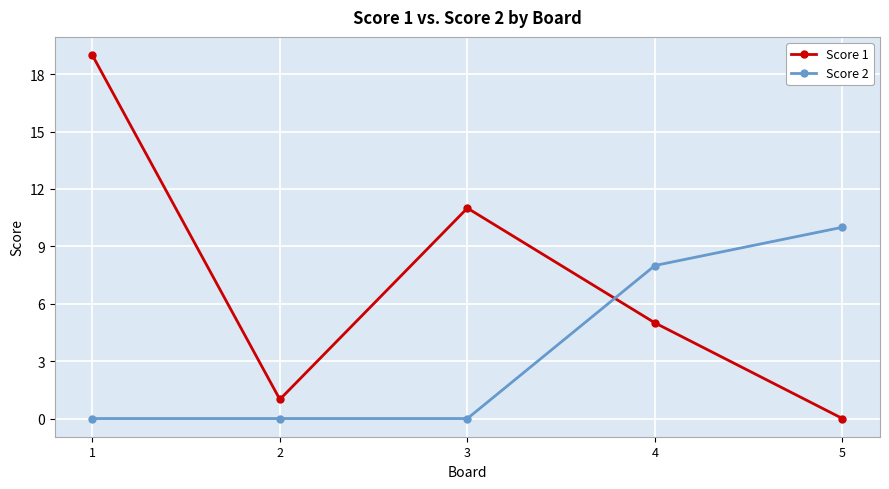

Which series has the largest range (max minus min)?

Score 1